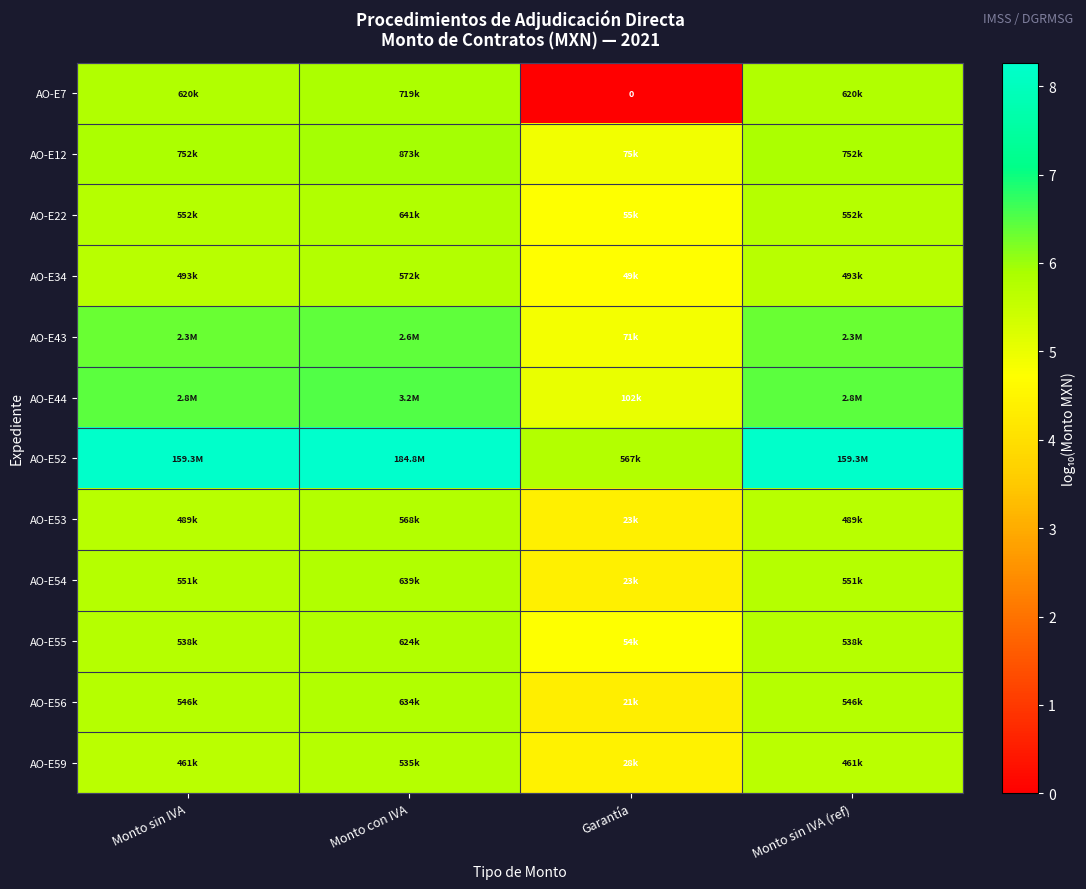

What is the difference between the maximum and minimum values in the AO-E53 series?

1.4